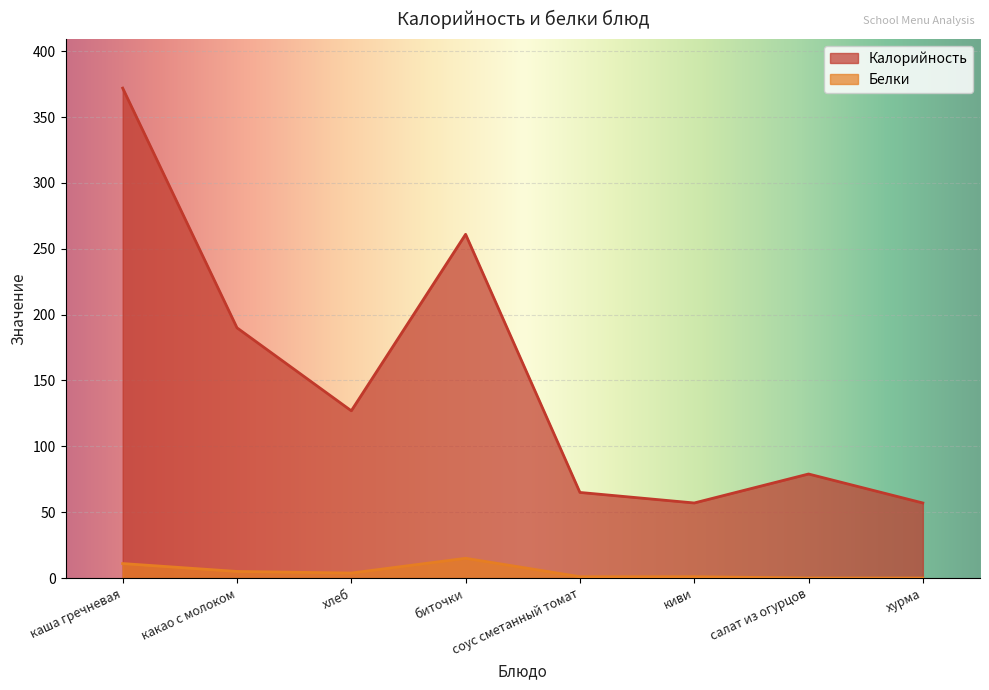

At which label is Калорийность closest to 214?

какао с молоком